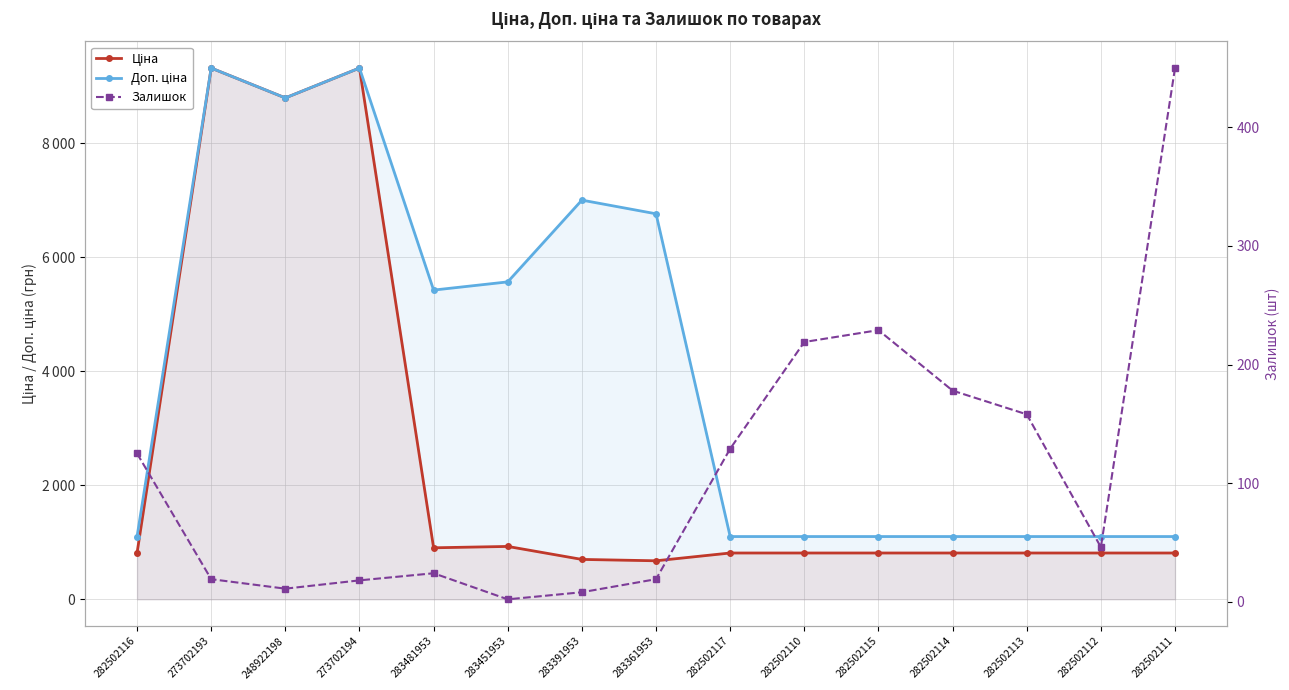

What is the spread (max minus min) of values at 248922198?

8786.6